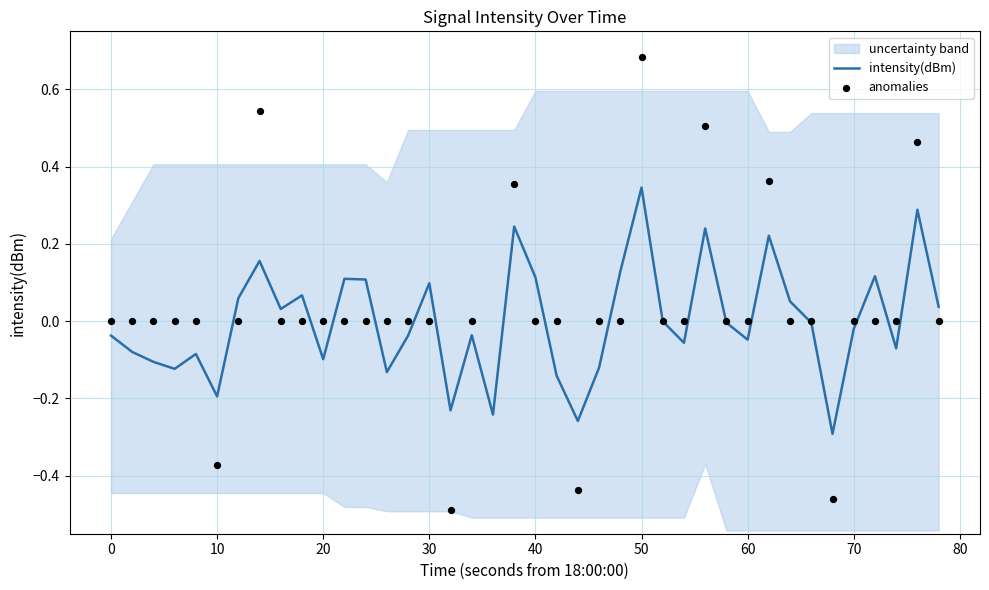

Between 60 and 29, which is larger?

60